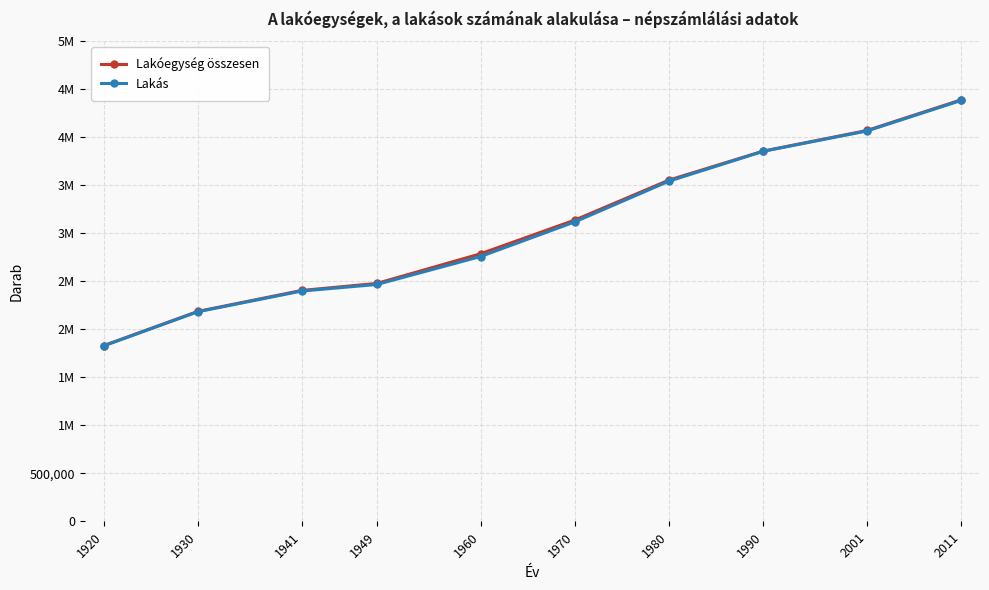

What is the average value of the Lakás series?

3059238